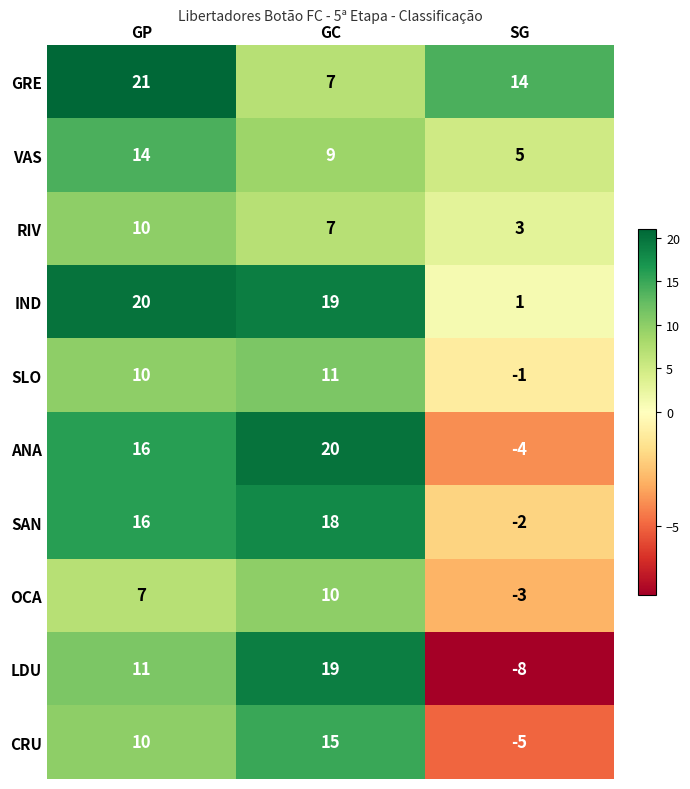

True or false: IND has a value of 2 at SG.

False